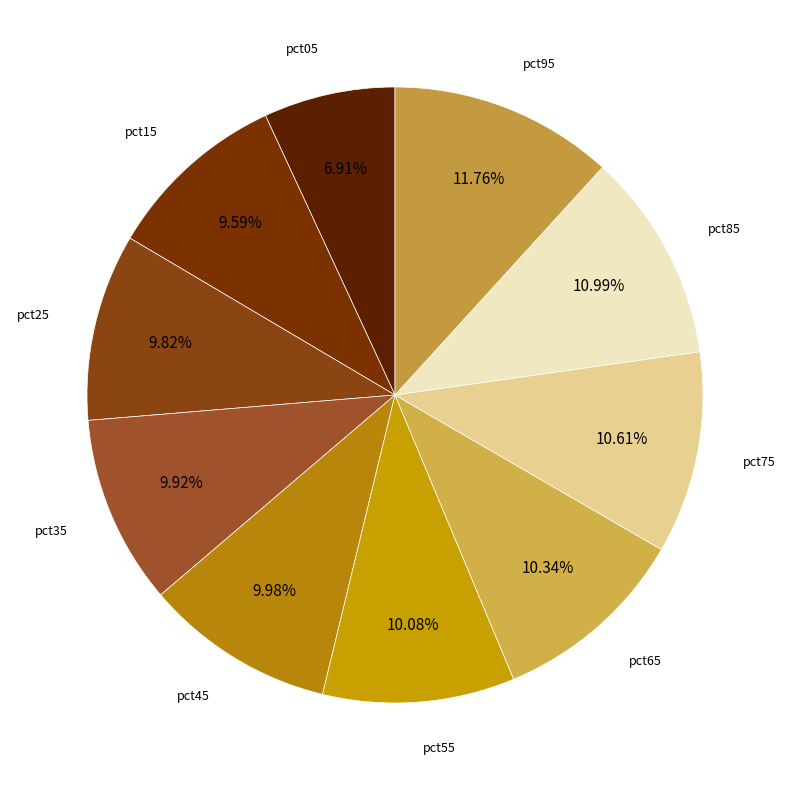

Does pct85 account for over 50% of the chart?

No